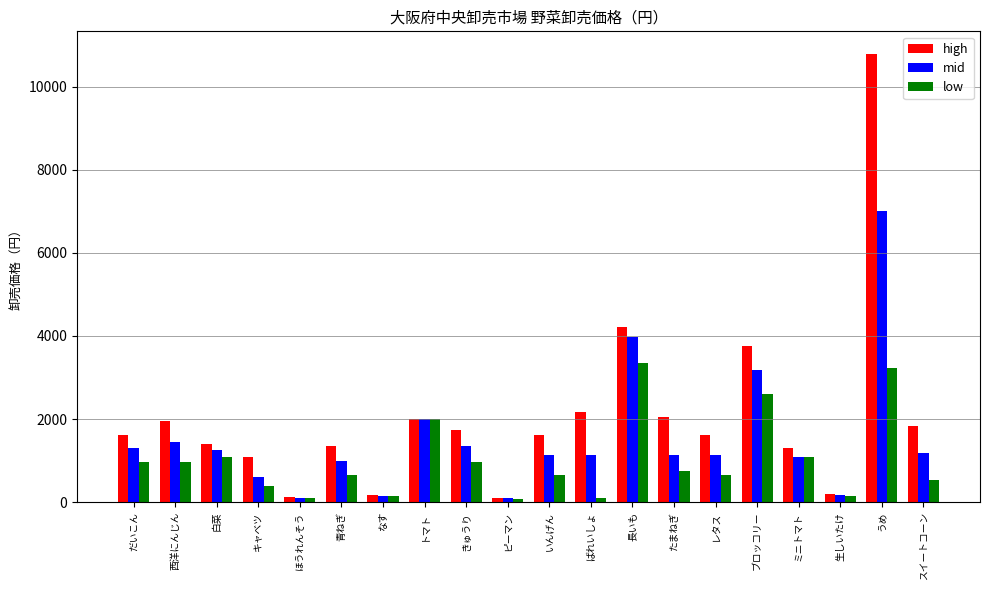

How many groups of bars are there?

20